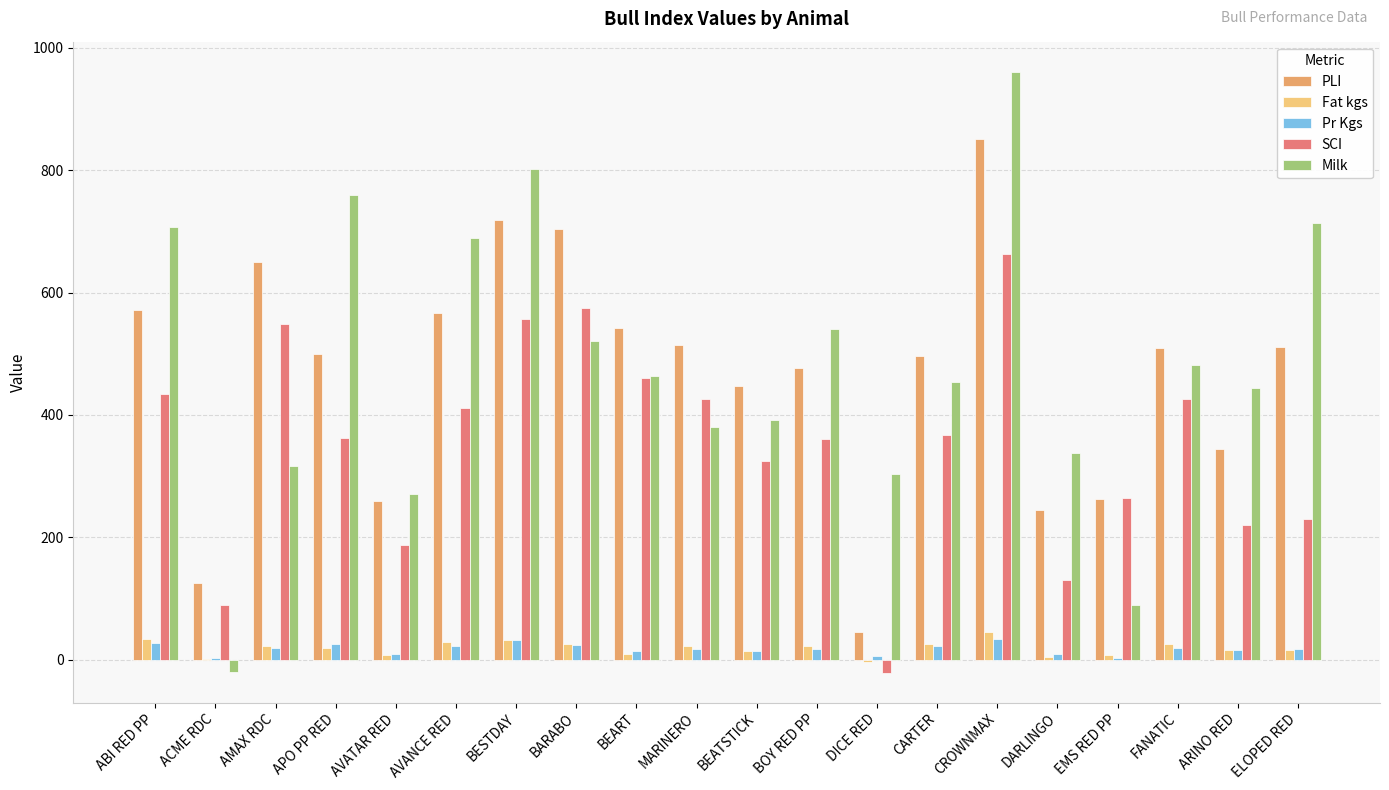

The value of Milk at BARABO is 521.0. True or false?

True